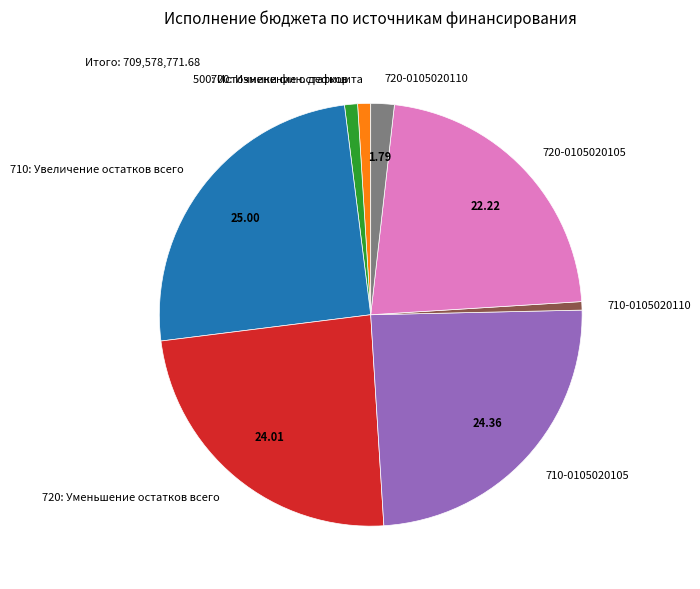

Does any single category account for the majority?

No